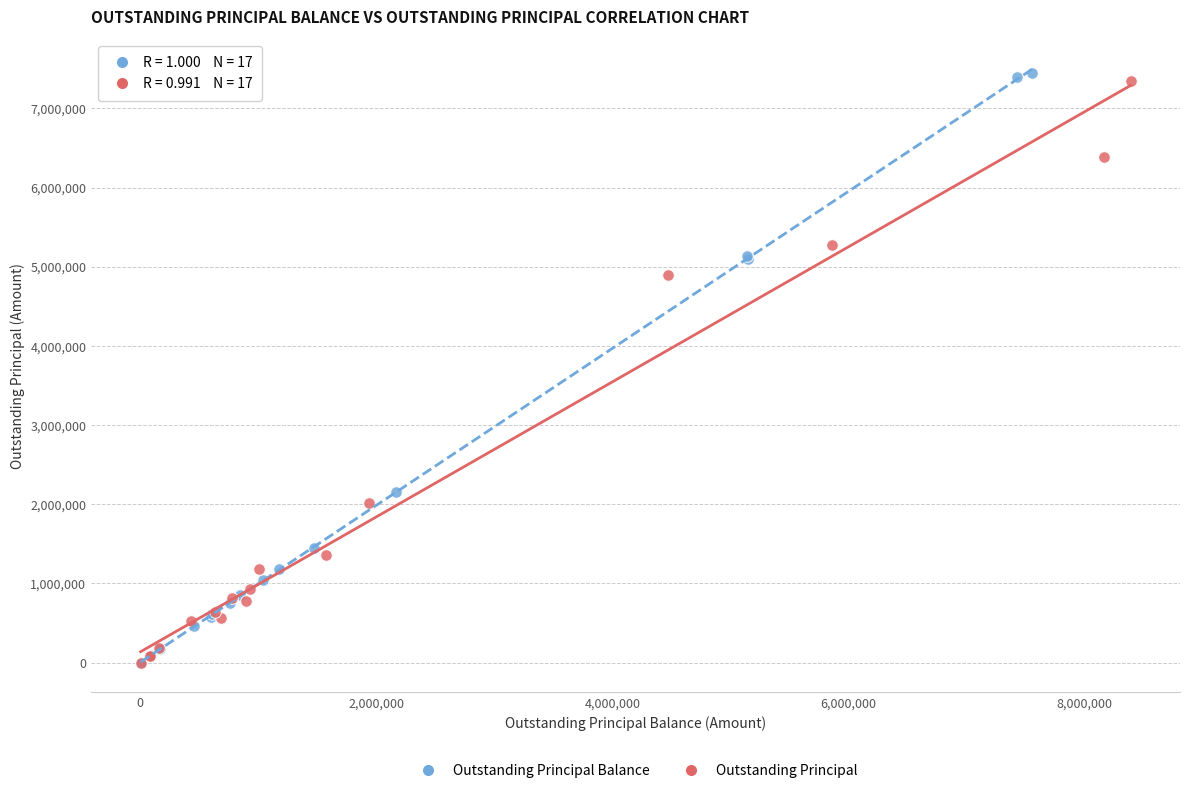

Which series has the largest Y range (max minus min)?

Outstanding Principal Balance